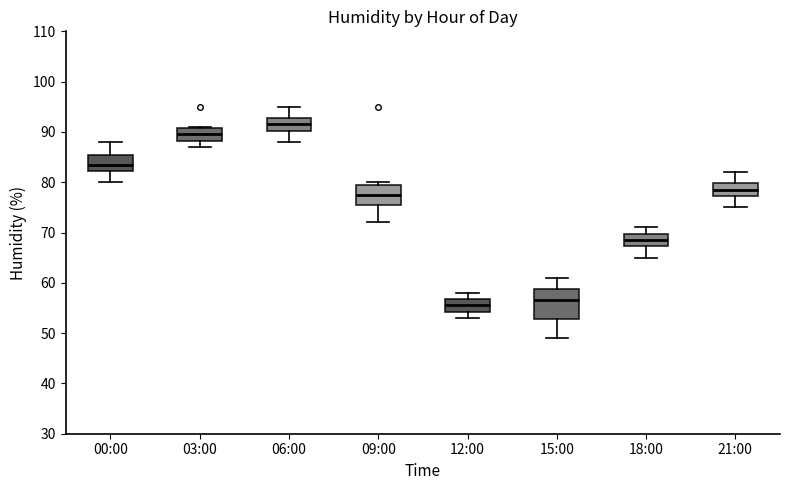

Comparing the boxes themselves (not the whiskers), which one is the tallest?

15:00